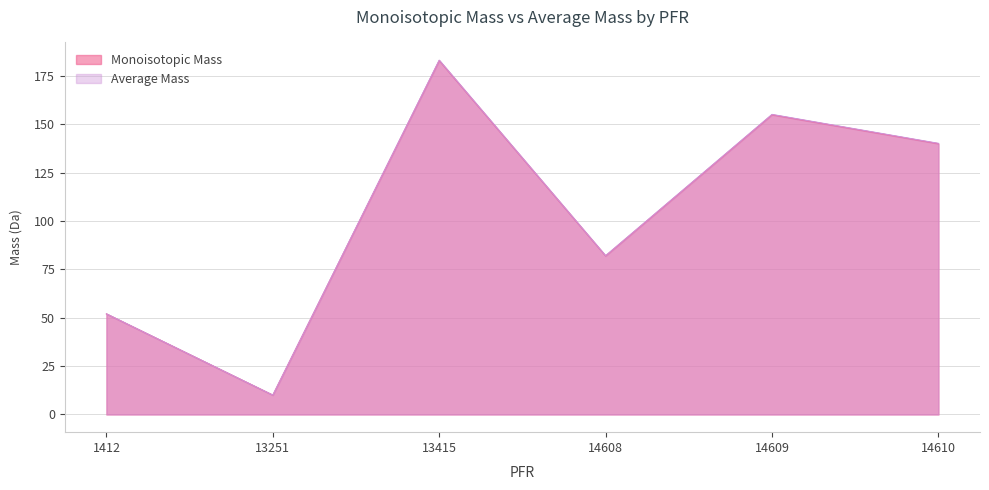

True or false: Monoisotopic Mass and Average Mass cross at least once.

False